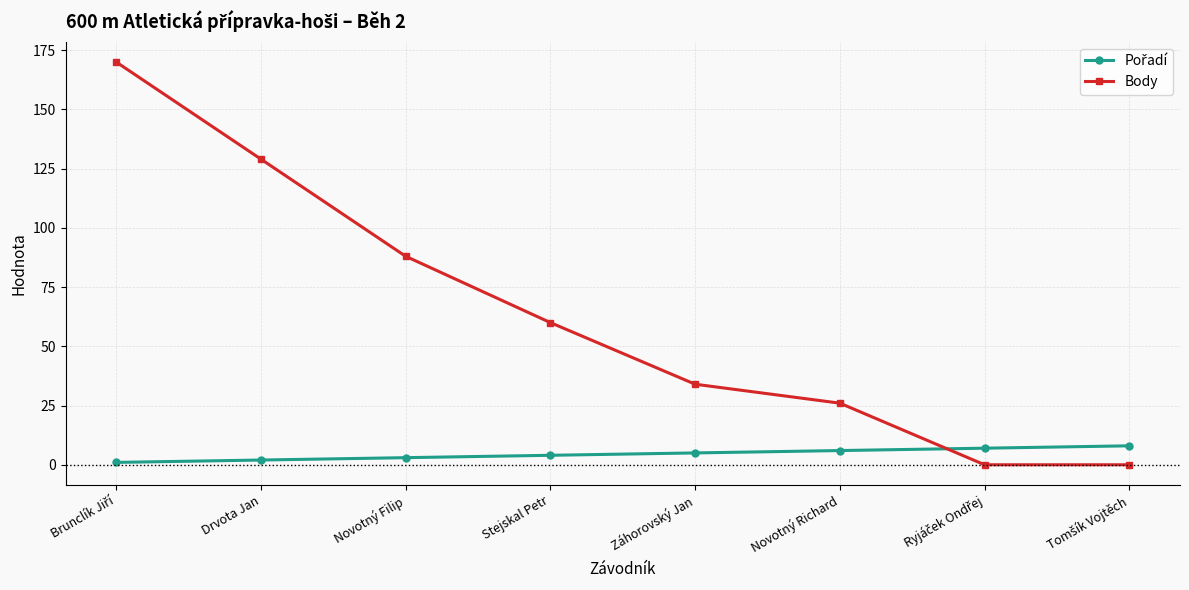

What is the greatest value displayed?

170